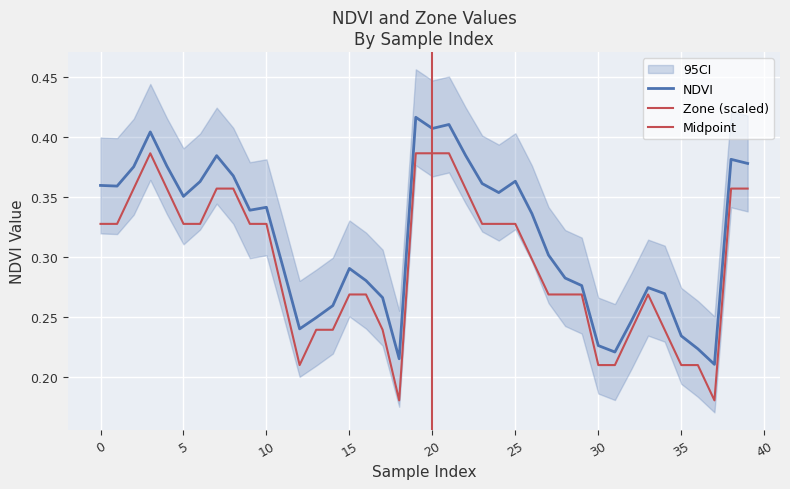

Reading right to left, list all the values displayed in this chart.

NDVI: 0.4	0.4	0.2	0.2	0.2	0.3	0.3	0.2	0.2	0.2	0.3	0.3	0.3	0.3	0.4	0.4	0.4	0.4	0.4	0.4	0.4	0.2	0.3	0.3	0.3	0.3	0.2	0.2	0.3	0.3	0.3	0.4	0.4	0.4	0.4	0.4	0.4	0.4	0.4	0.4
Zone: 0.4	0.4	0.2	0.2	0.2	0.2	0.3	0.2	0.2	0.2	0.3	0.3	0.3	0.3	0.3	0.3	0.3	0.4	0.4	0.4	0.4	0.2	0.2	0.3	0.3	0.2	0.2	0.2	0.3	0.3	0.3	0.4	0.4	0.3	0.3	0.4	0.4	0.4	0.3	0.3